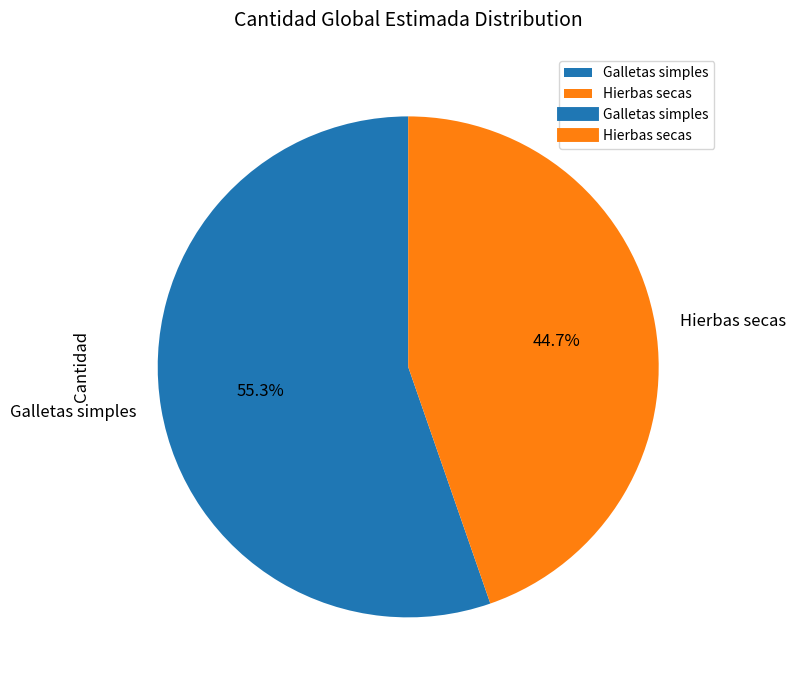

Which category has the smallest portion of the pie?

Hierbas secas